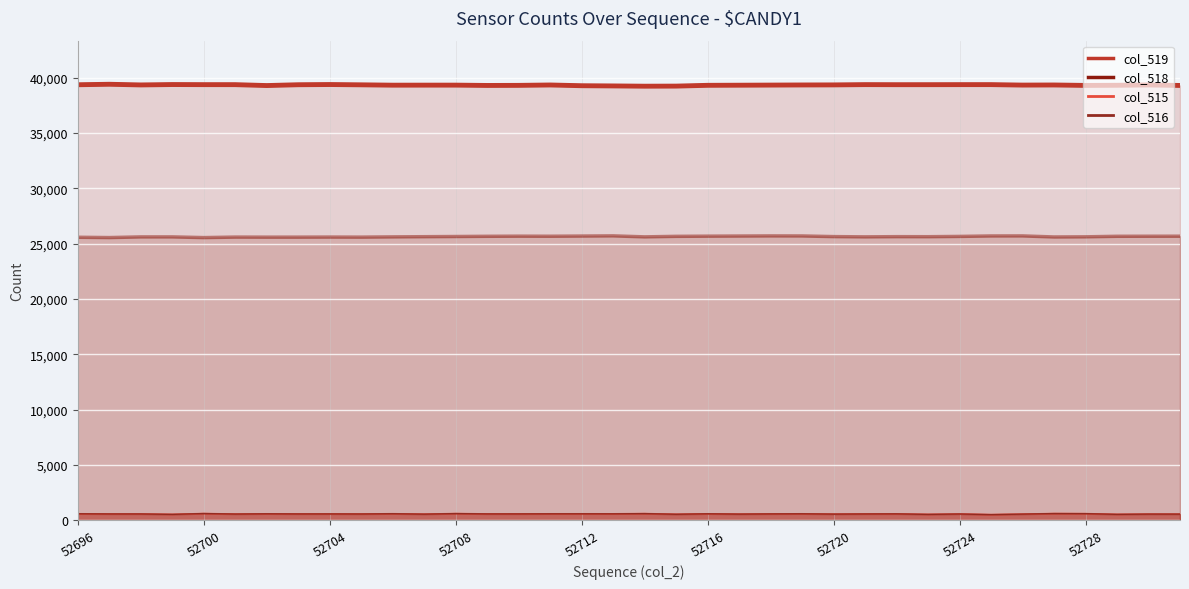

Count the number of data series in this chart.

4